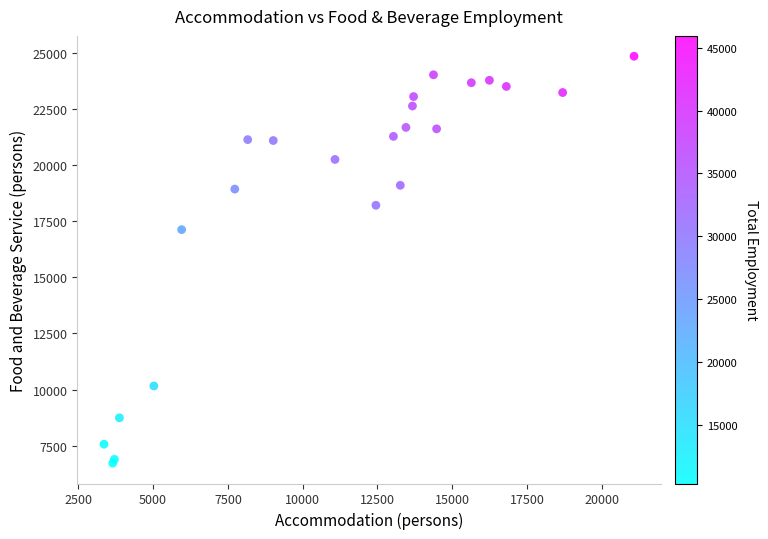

What Y value in the scatter plot is closest to 15784?

17124.0